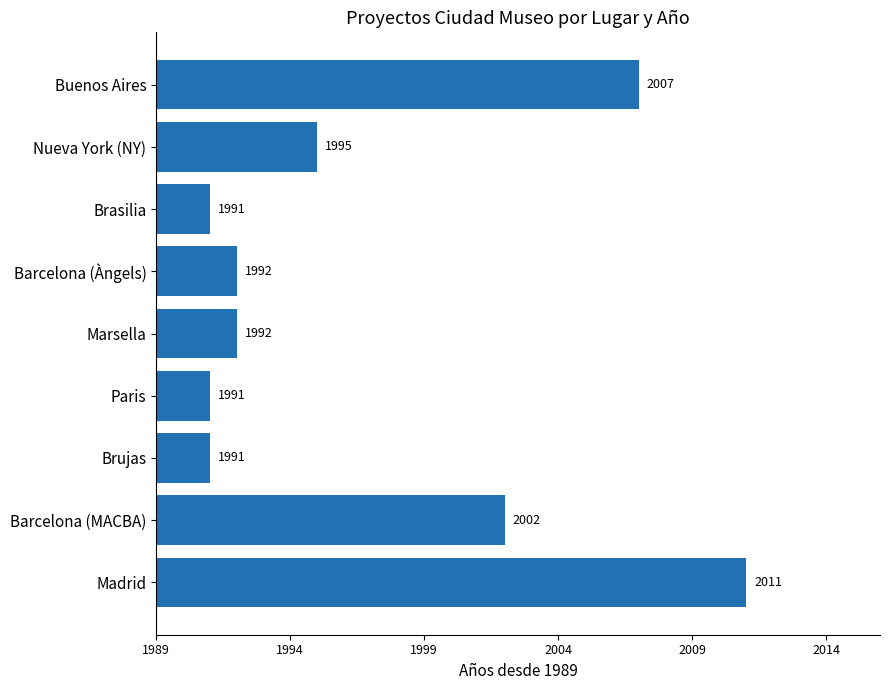

How many bars are there in total?

9